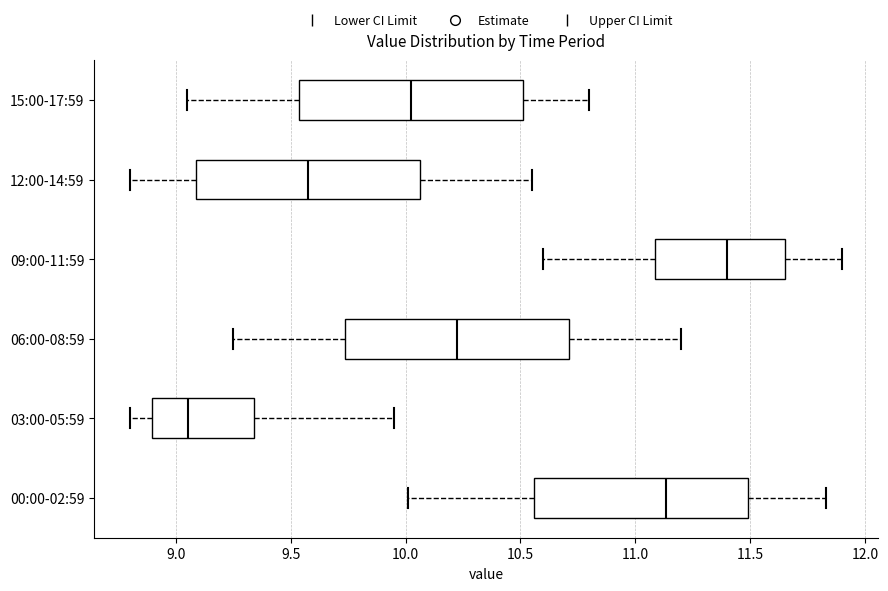

Which box has the furthest to the left median line?

03:00-05:59